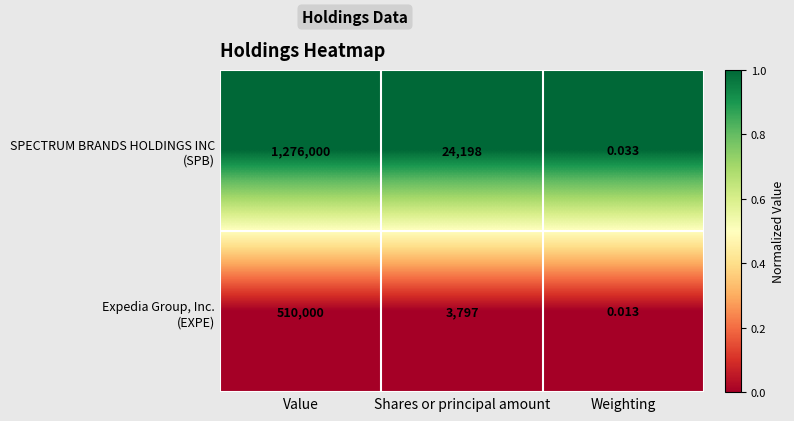

At how many categories does at least one series exceed 0?

3